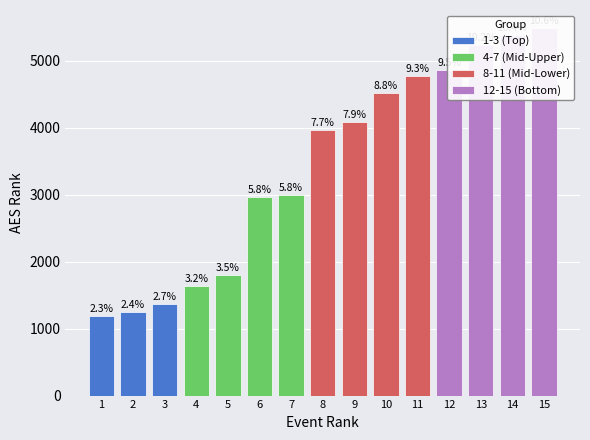

What is the greatest value displayed?

5486